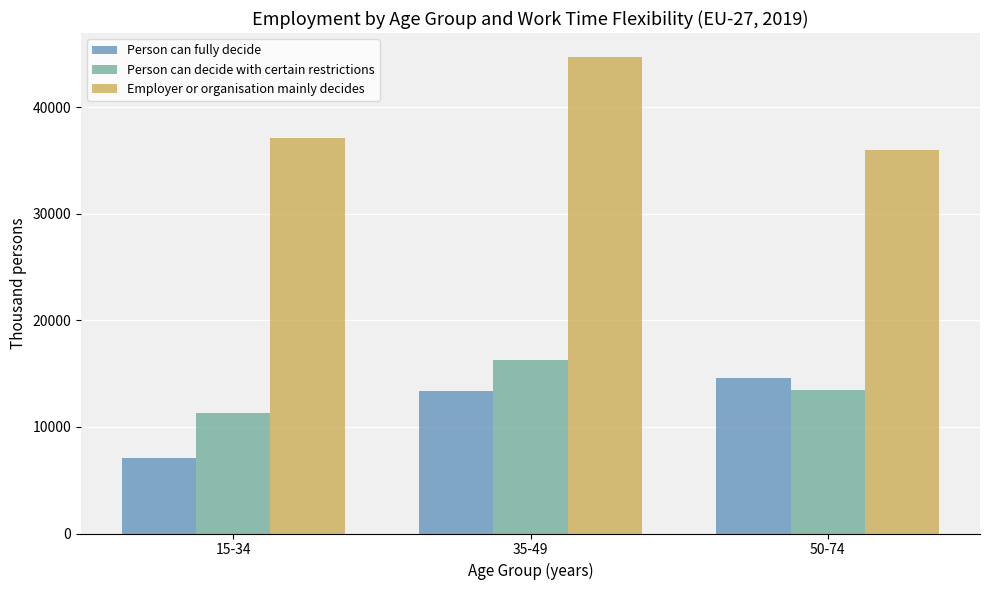

What are all the series names shown in the legend?

Person can fully decide, Person can decide with certain restrictions, Employer or organisation mainly decides